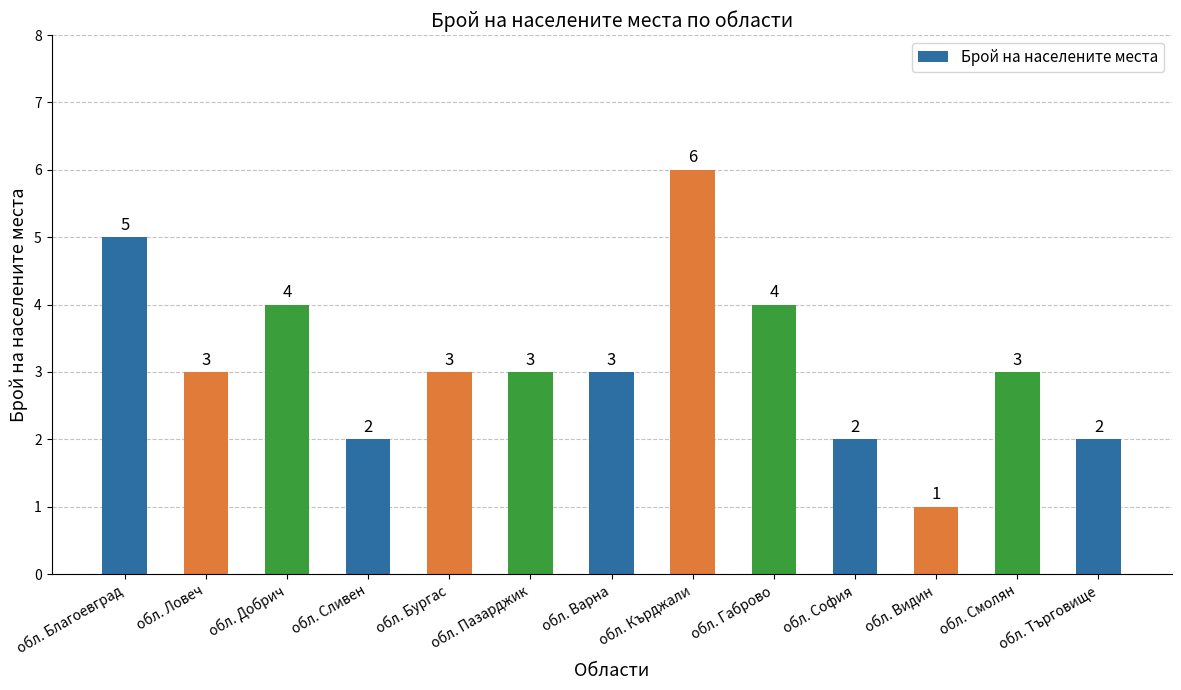

Reading left to right, extract all data points from this chart.

обл. Благоевград=5	обл. Ловеч=3	обл. Добрич=4	обл. Сливен=2	обл. Бургас=3	обл. Пазарджик=3	обл. Варна=3	обл. Кърджали=6	обл. Габрово=4	обл. София=2	обл. Видин=1	обл. Смолян=3	обл. Търговище=2